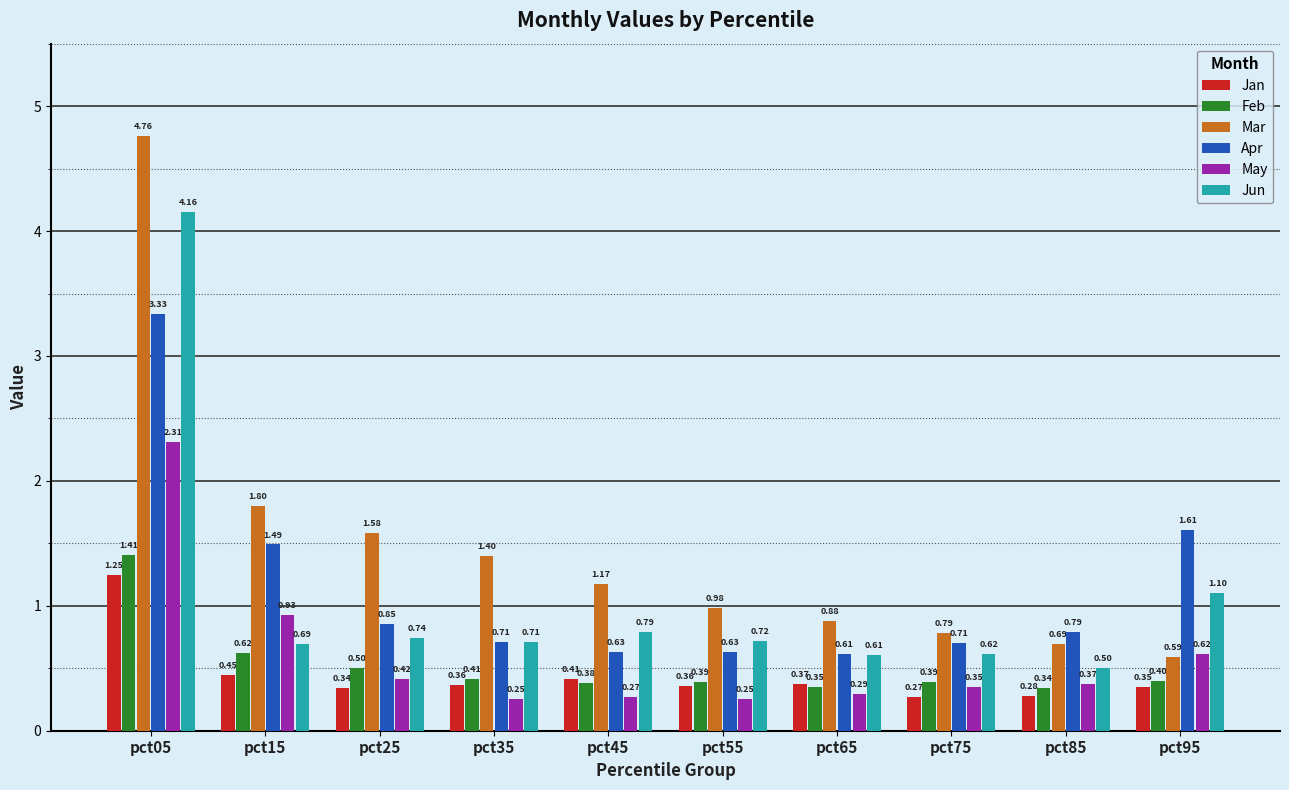

Is the value of May at pct55 greater than the value of Jan at pct25?

No